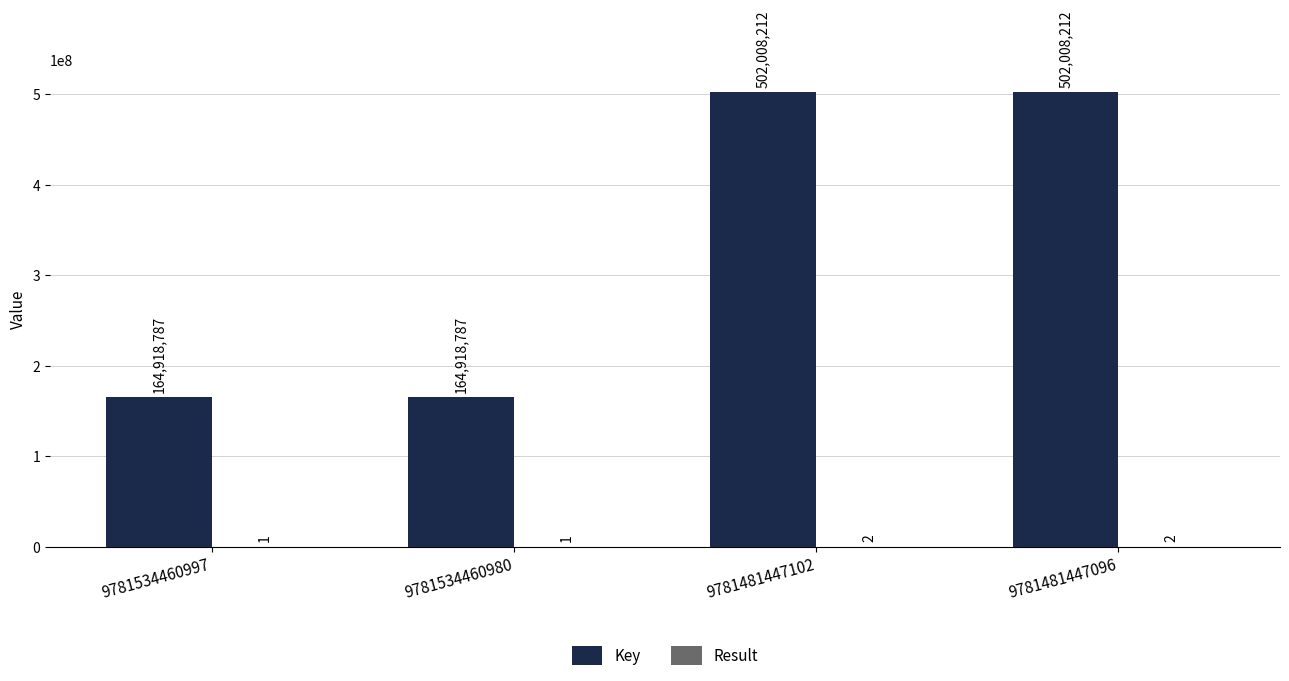

How many groups of bars are there?

4